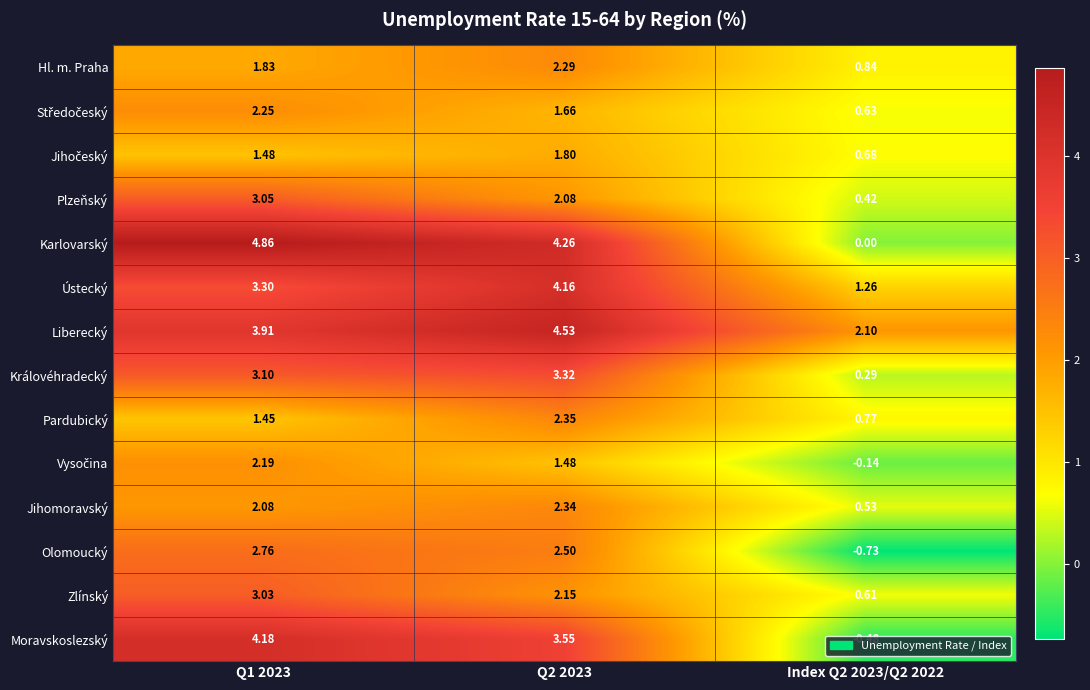

Which series changed the most between Q2 2023 and Index Q2 2023/Q2 2022?

Karlovarský